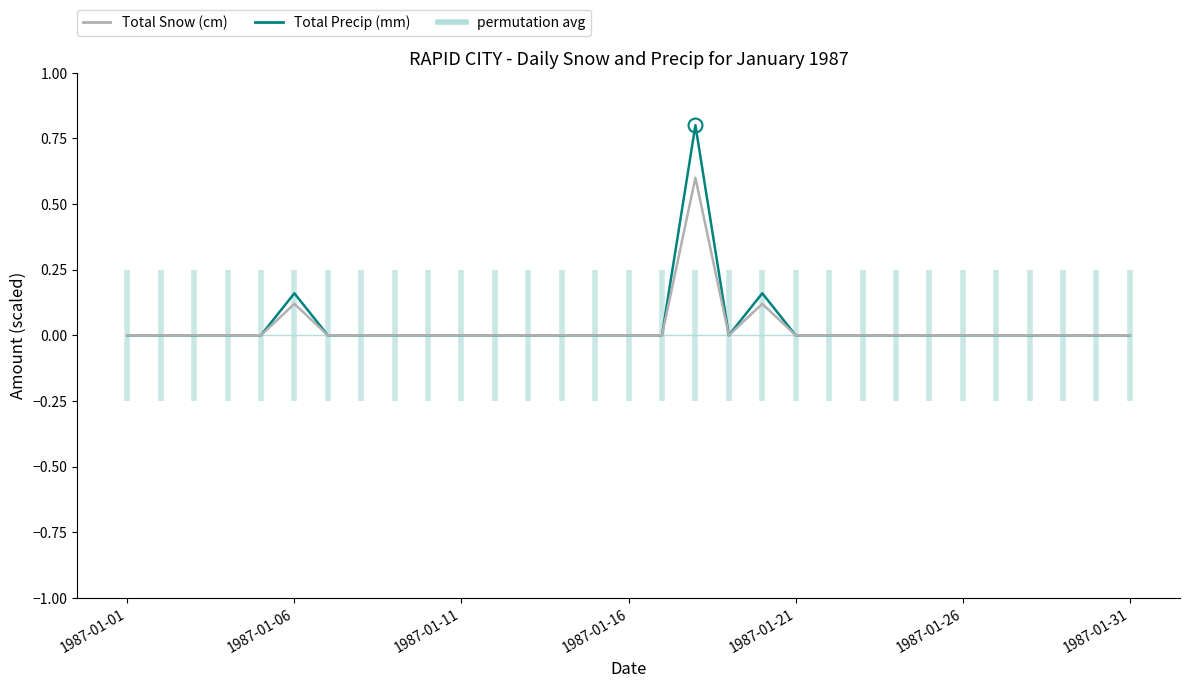

Which series has the largest range (max minus min)?

Total Snow (cm)